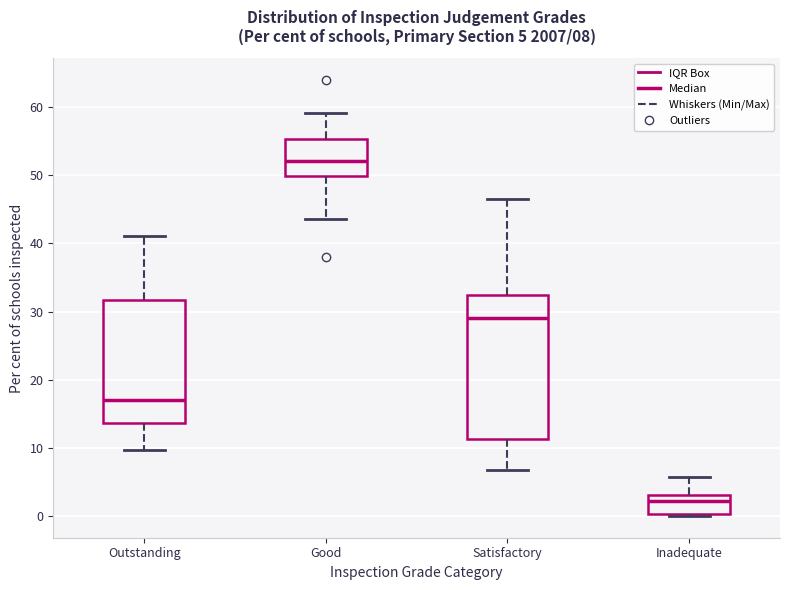

Which box's median line is the lowest?

Inadequate